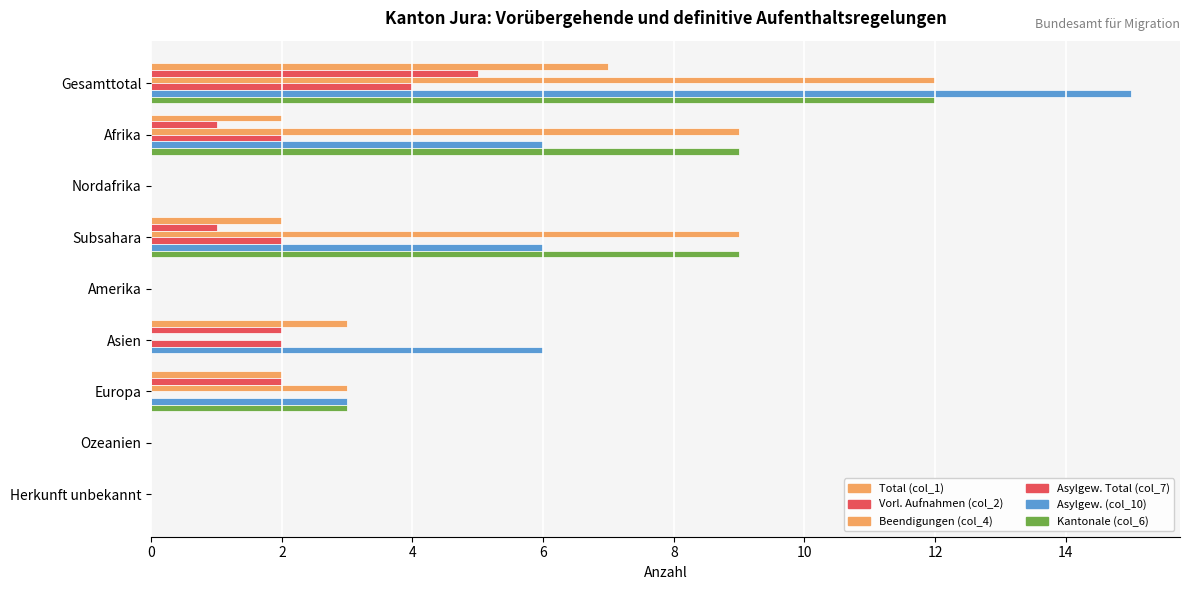

Reading left to right, extract all data points from this chart.

Total (col_1): 0=7	2=2	4=0	6=2	8=0	10=3	12=2	14=0	16=0
Vorl. Aufnahmen (col_2): 0=5	2=1	4=0	6=1	8=0	10=2	12=2	14=0	16=0
Beendigungen (col_4): 0=12	2=9	4=0	6=9	8=0	10=0	12=3	14=0	16=0
Asylgew. Total (col_7): 0=4	2=2	4=0	6=2	8=0	10=2	12=0	14=0	16=0
Asylgew. (col_10): 0=15	2=6	4=0	6=6	8=0	10=6	12=3	14=0	16=0
Kantonale (col_6): 0=12	2=9	4=0	6=9	8=0	10=0	12=3	14=0	16=0